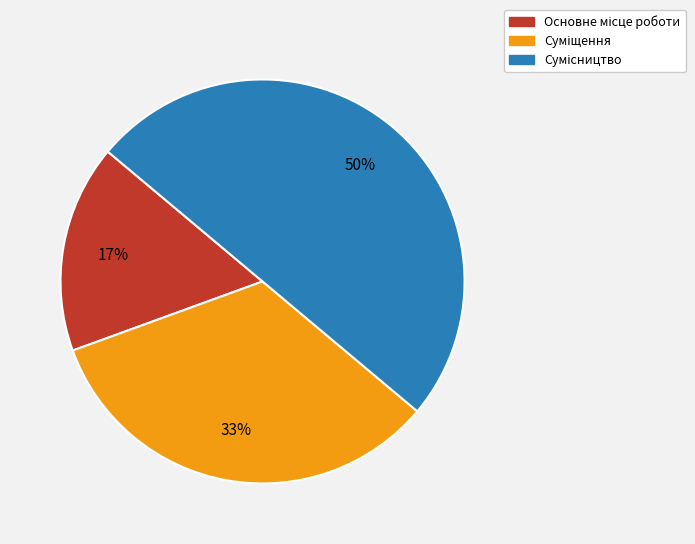

To the nearest percent, what is the difference between the largest and smallest slice percentages?

33%